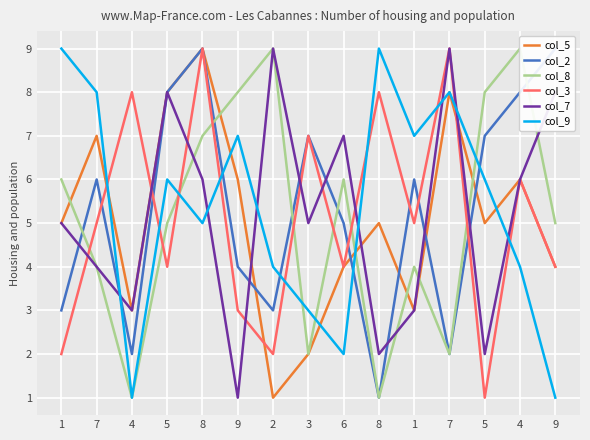

At which label does col_7 reach its peak?

2